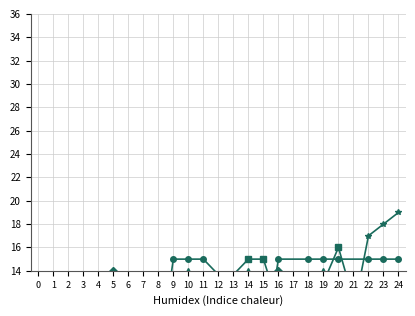

How many series are shown in this chart?

6